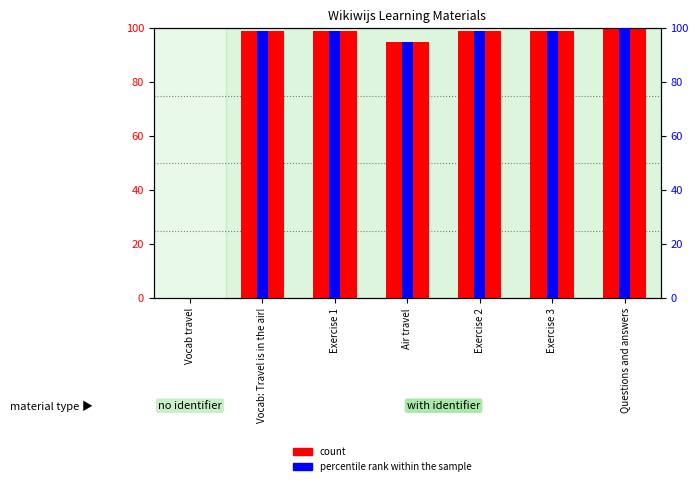

Reading left to right, extract all data points from this chart.

Vocab travel=0	Vocab: Travel is in the air!=99	Exercise 1=99	Air travel=95	Exercise 2=99	Exercise 3=99	Questions and answers=100